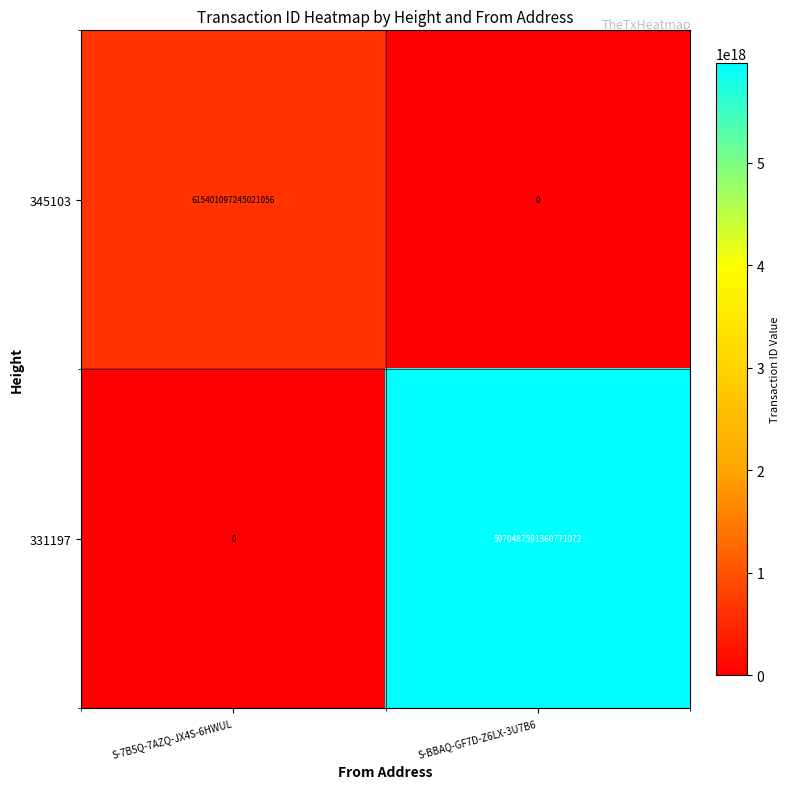

At which label is 345103 closest to 307700548622510528?

S-7B5Q-7AZQ-JX4S-6HWUL